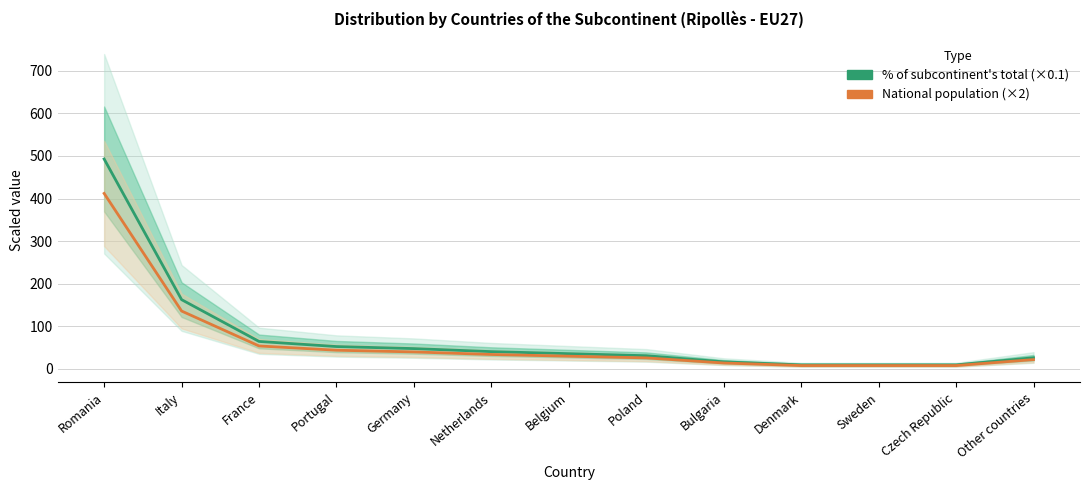

Which category has the lowest value in the % of subcontinent's total (×0.1) series?

Denmark